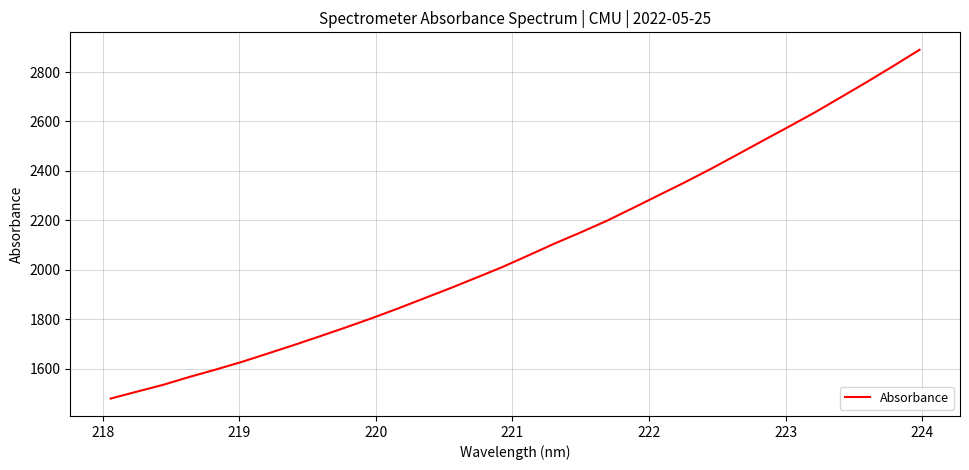

What is the maximum value shown in the chart?

2890.1